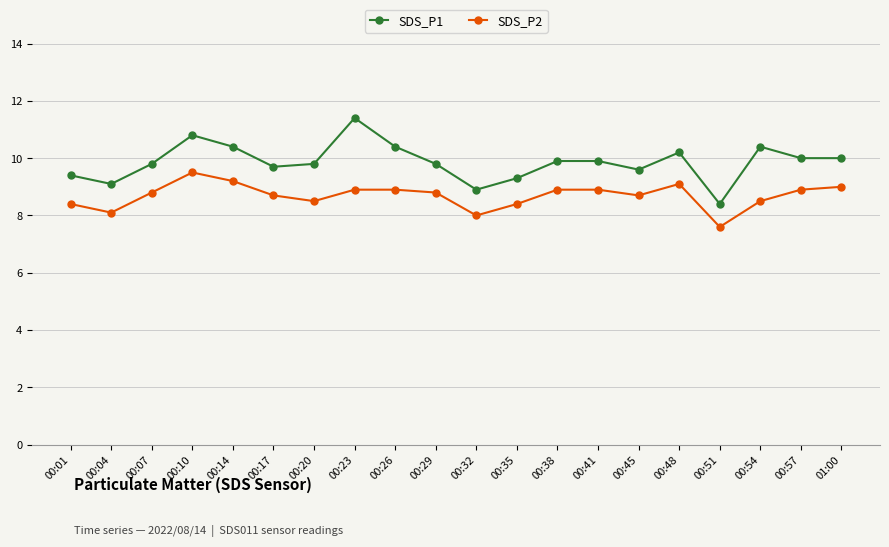

Is this an area chart (filled region under the line)?

No